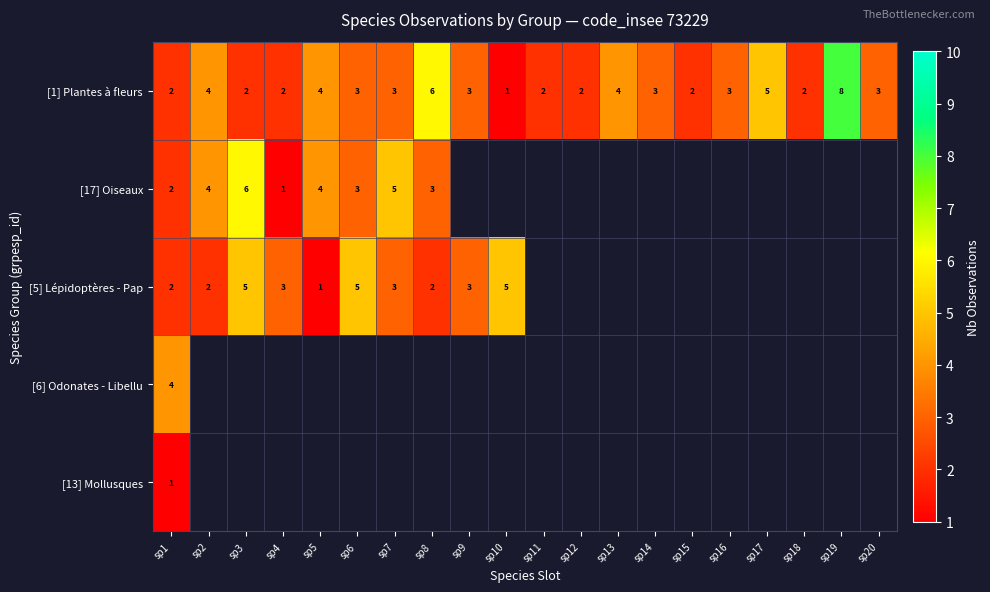

What is the highest value of the [1] Plantes à fleurs series?

8